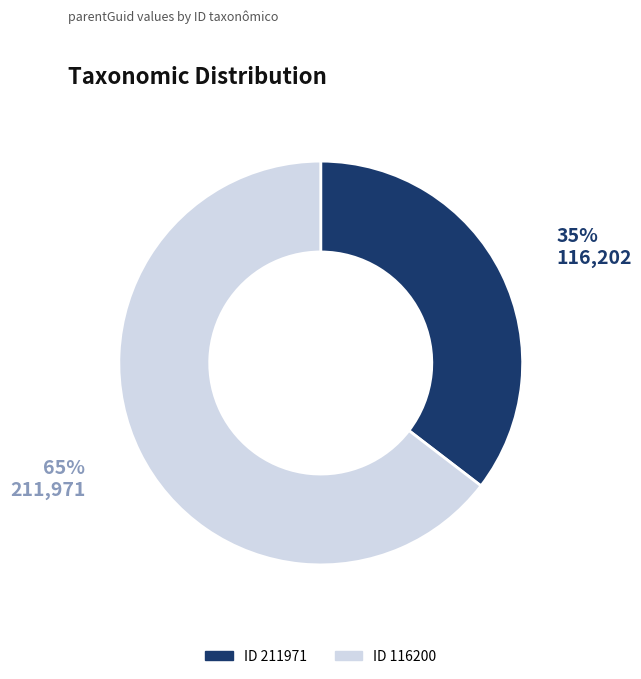

Is there a majority slice in this chart?

Yes